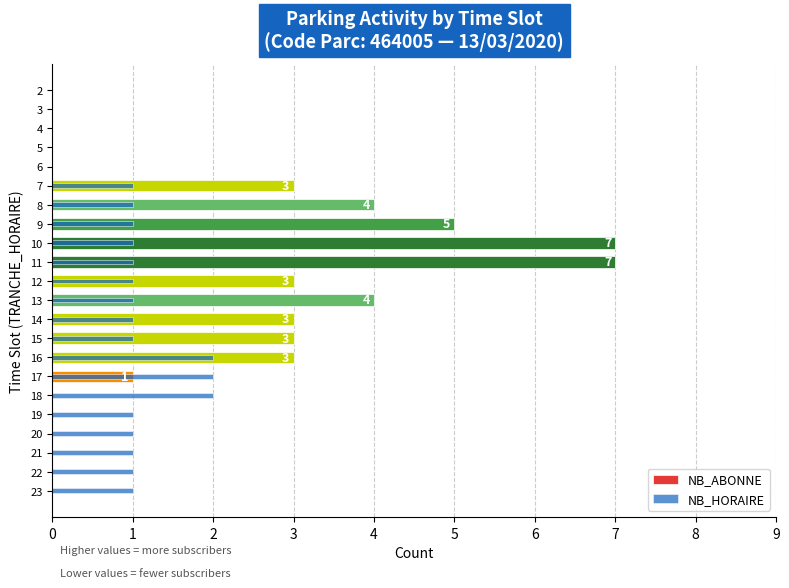

What is the value of the NB_HORAIRE bar at the 14th from the left?

1